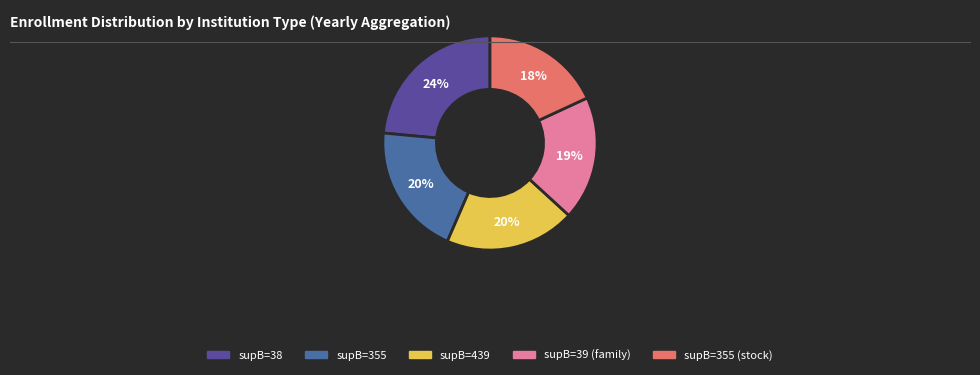

Is there any slice that represents more than half of the pie?

No